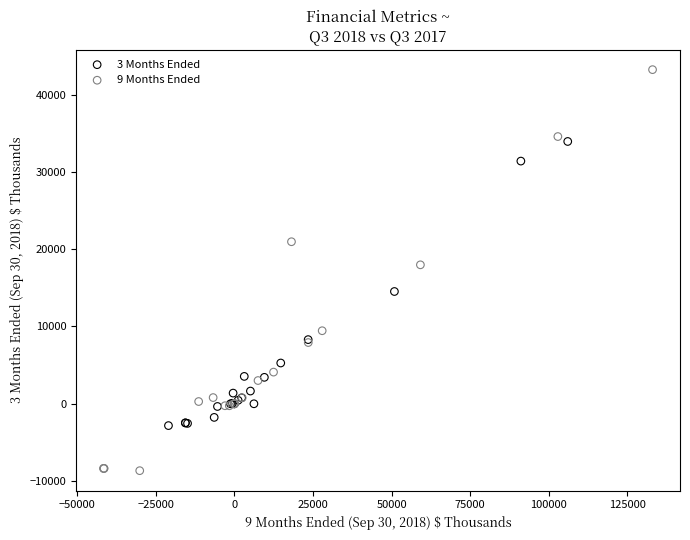

Which series has the largest Y range (max minus min)?

9 Months Ended